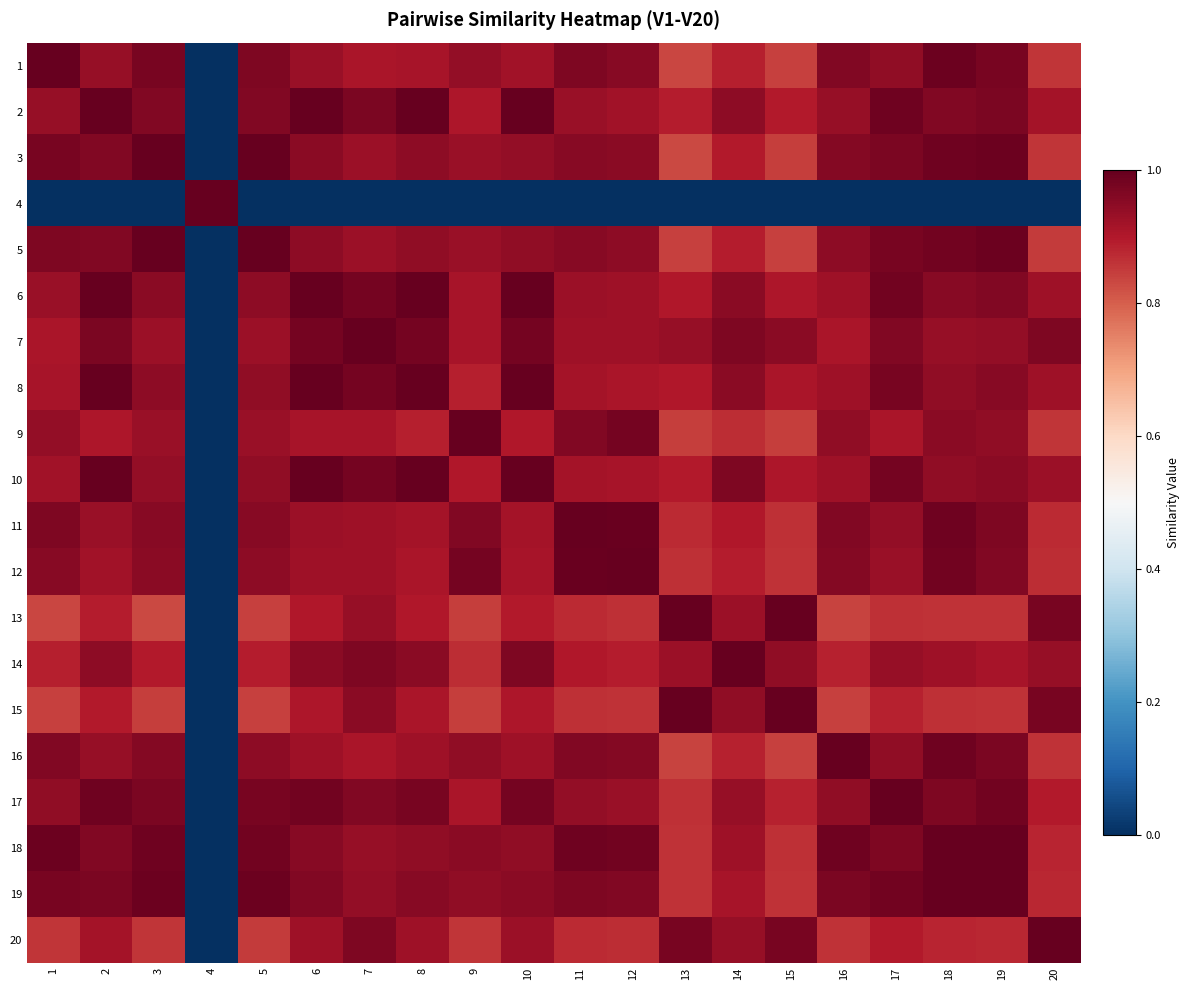

Reading right to left, what are all the values shown in this chart?

1: 20=0.9	19=1.0	18=1.0	17=0.9	16=1.0	15=0.8	14=0.9	13=0.8	12=1.0	11=1.0	10=0.9	9=0.9	8=0.9	7=0.9	6=0.9	5=1.0	4=0.0	3=1.0	2=0.9	1=1.0
2: 20=0.9	19=1.0	18=1.0	17=1.0	16=0.9	15=0.9	14=0.9	13=0.9	12=0.9	11=0.9	10=1.0	9=0.9	8=1.0	7=1.0	6=1.0	5=1.0	4=0.0	3=1.0	2=1.0	1=0.9
3: 20=0.9	19=1.0	18=1.0	17=1.0	16=1.0	15=0.8	14=0.9	13=0.8	12=1.0	11=1.0	10=0.9	9=0.9	8=0.9	7=0.9	6=0.9	5=1.0	4=0.0	3=1.0	2=1.0	1=1.0
4: 20=0.0	19=0.0	18=0.0	17=0.0	16=0.0	15=0.0	14=0.0	13=0.0	12=0.0	11=0.0	10=0.0	9=0.0	8=0.0	7=0.0	6=0.0	5=0.0	4=1.0	3=0.0	2=0.0	1=0.0
5: 20=0.9	19=1.0	18=1.0	17=1.0	16=0.9	15=0.8	14=0.9	13=0.8	12=0.9	11=1.0	10=0.9	9=0.9	8=0.9	7=0.9	6=0.9	5=1.0	4=0.0	3=1.0	2=1.0	1=1.0
6: 20=0.9	19=1.0	18=1.0	17=1.0	16=0.9	15=0.9	14=0.9	13=0.9	12=0.9	11=0.9	10=1.0	9=0.9	8=1.0	7=1.0	6=1.0	5=0.9	4=0.0	3=0.9	2=1.0	1=0.9
7: 20=1.0	19=0.9	18=0.9	17=1.0	16=0.9	15=0.9	14=1.0	13=0.9	12=0.9	11=0.9	10=1.0	9=0.9	8=1.0	7=1.0	6=1.0	5=0.9	4=0.0	3=0.9	2=1.0	1=0.9
8: 20=0.9	19=1.0	18=0.9	17=1.0	16=0.9	15=0.9	14=1.0	13=0.9	12=0.9	11=0.9	10=1.0	9=0.9	8=1.0	7=1.0	6=1.0	5=0.9	4=0.0	3=0.9	2=1.0	1=0.9
9: 20=0.9	19=0.9	18=1.0	17=0.9	16=0.9	15=0.8	14=0.9	13=0.8	12=1.0	11=1.0	10=0.9	9=1.0	8=0.9	7=0.9	6=0.9	5=0.9	4=0.0	3=0.9	2=0.9	1=0.9
10: 20=0.9	19=1.0	18=0.9	17=1.0	16=0.9	15=0.9	14=1.0	13=0.9	12=0.9	11=0.9	10=1.0	9=0.9	8=1.0	7=1.0	6=1.0	5=0.9	4=0.0	3=0.9	2=1.0	1=0.9
11: 20=0.9	19=1.0	18=1.0	17=0.9	16=1.0	15=0.9	14=0.9	13=0.9	12=1.0	11=1.0	10=0.9	9=1.0	8=0.9	7=0.9	6=0.9	5=1.0	4=0.0	3=1.0	2=0.9	1=1.0
12: 20=0.9	19=1.0	18=1.0	17=0.9	16=1.0	15=0.9	14=0.9	13=0.9	12=1.0	11=1.0	10=0.9	9=1.0	8=0.9	7=0.9	6=0.9	5=0.9	4=0.0	3=1.0	2=0.9	1=1.0
13: 20=1.0	19=0.9	18=0.9	17=0.9	16=0.8	15=1.0	14=0.9	13=1.0	12=0.9	11=0.9	10=0.9	9=0.8	8=0.9	7=0.9	6=0.9	5=0.8	4=0.0	3=0.8	2=0.9	1=0.8
14: 20=0.9	19=0.9	18=0.9	17=0.9	16=0.9	15=0.9	14=1.0	13=0.9	12=0.9	11=0.9	10=1.0	9=0.9	8=1.0	7=1.0	6=0.9	5=0.9	4=0.0	3=0.9	2=0.9	1=0.9
15: 20=1.0	19=0.9	18=0.9	17=0.9	16=0.8	15=1.0	14=0.9	13=1.0	12=0.9	11=0.9	10=0.9	9=0.8	8=0.9	7=0.9	6=0.9	5=0.8	4=0.0	3=0.8	2=0.9	1=0.8
16: 20=0.9	19=1.0	18=1.0	17=0.9	16=1.0	15=0.8	14=0.9	13=0.8	12=1.0	11=1.0	10=0.9	9=0.9	8=0.9	7=0.9	6=0.9	5=0.9	4=0.0	3=1.0	2=0.9	1=1.0
17: 20=0.9	19=1.0	18=1.0	17=1.0	16=0.9	15=0.9	14=0.9	13=0.9	12=0.9	11=0.9	10=1.0	9=0.9	8=1.0	7=1.0	6=1.0	5=1.0	4=0.0	3=1.0	2=1.0	1=0.9
18: 20=0.9	19=1.0	18=1.0	17=1.0	16=1.0	15=0.9	14=0.9	13=0.9	12=1.0	11=1.0	10=0.9	9=1.0	8=0.9	7=0.9	6=1.0	5=1.0	4=0.0	3=1.0	2=1.0	1=1.0
19: 20=0.9	19=1.0	18=1.0	17=1.0	16=1.0	15=0.9	14=0.9	13=0.9	12=1.0	11=1.0	10=1.0	9=0.9	8=1.0	7=0.9	6=1.0	5=1.0	4=0.0	3=1.0	2=1.0	1=1.0
20: 20=1.0	19=0.9	18=0.9	17=0.9	16=0.9	15=1.0	14=0.9	13=1.0	12=0.9	11=0.9	10=0.9	9=0.9	8=0.9	7=1.0	6=0.9	5=0.9	4=0.0	3=0.9	2=0.9	1=0.9